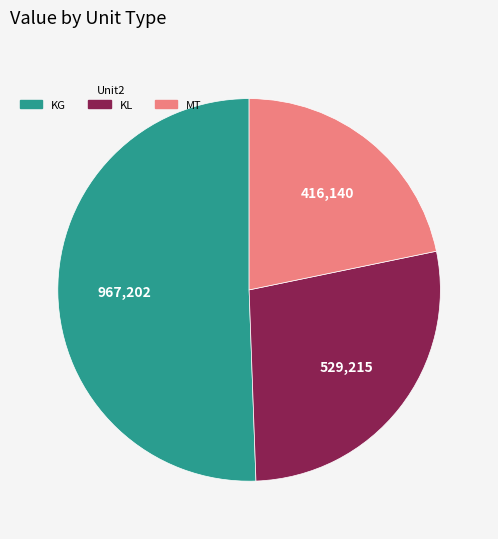

Is there any slice that represents more than half of the pie?

Yes